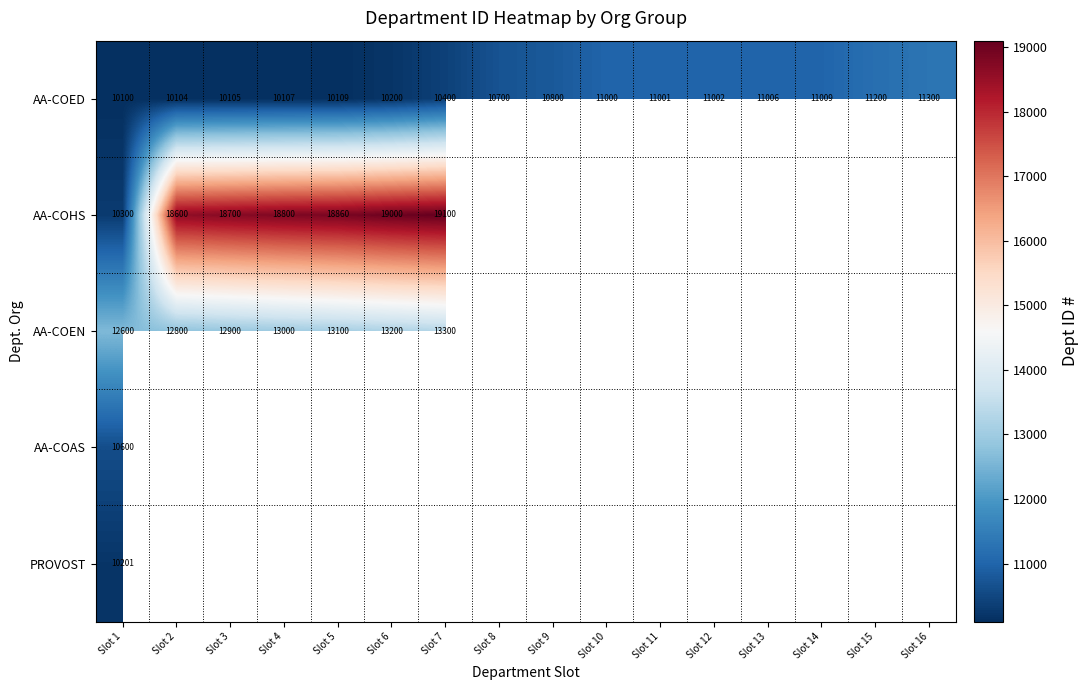

What is the sum of the AA-COEN values at Slot 6 and Slot 3?

26100